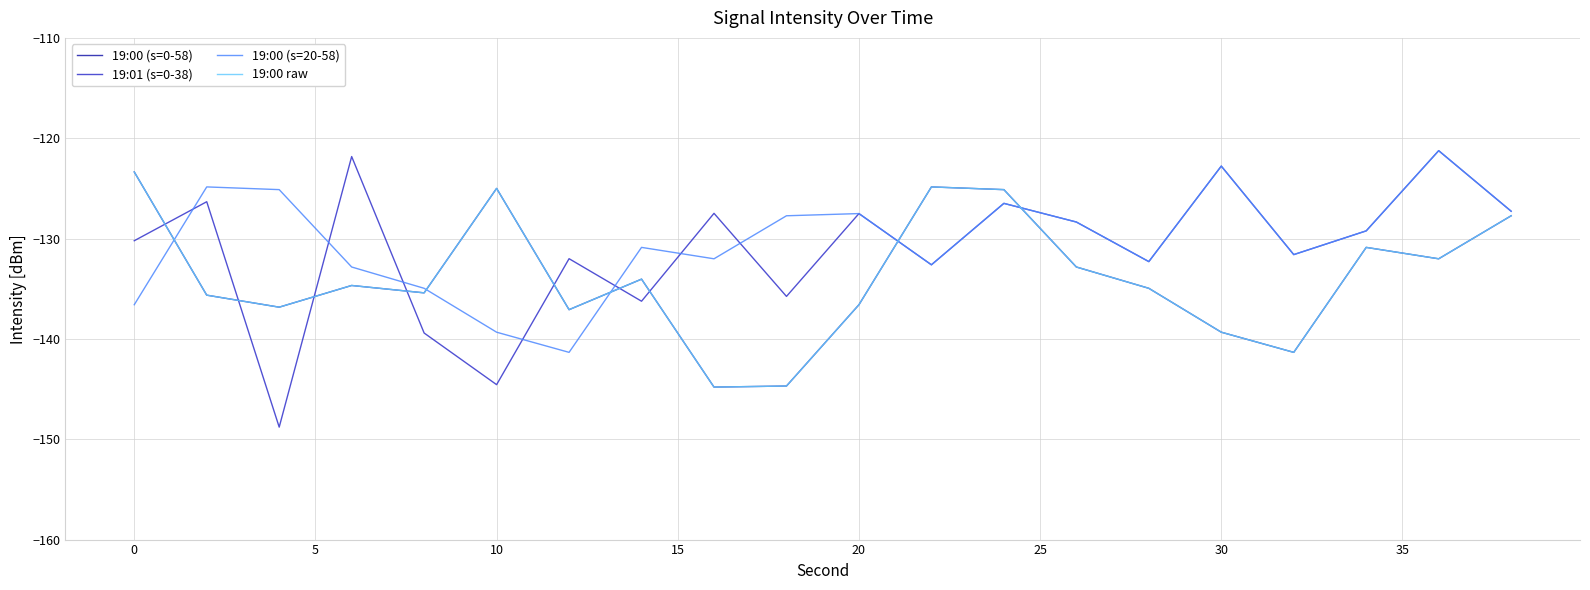

Is this an area chart (filled region under the line)?

No